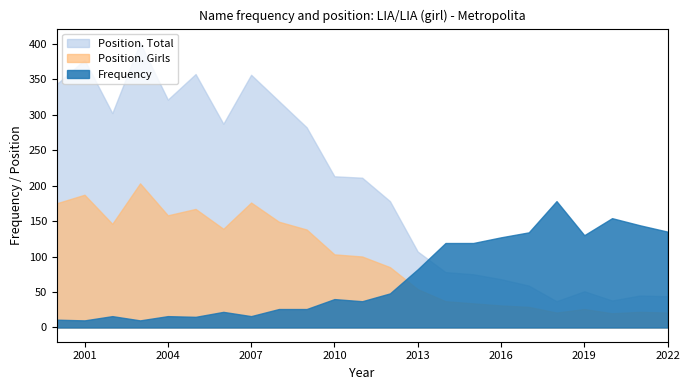

Rank the series by their maximum value, from highest to lowest.

Position. Total, Position. Girls, Frequency